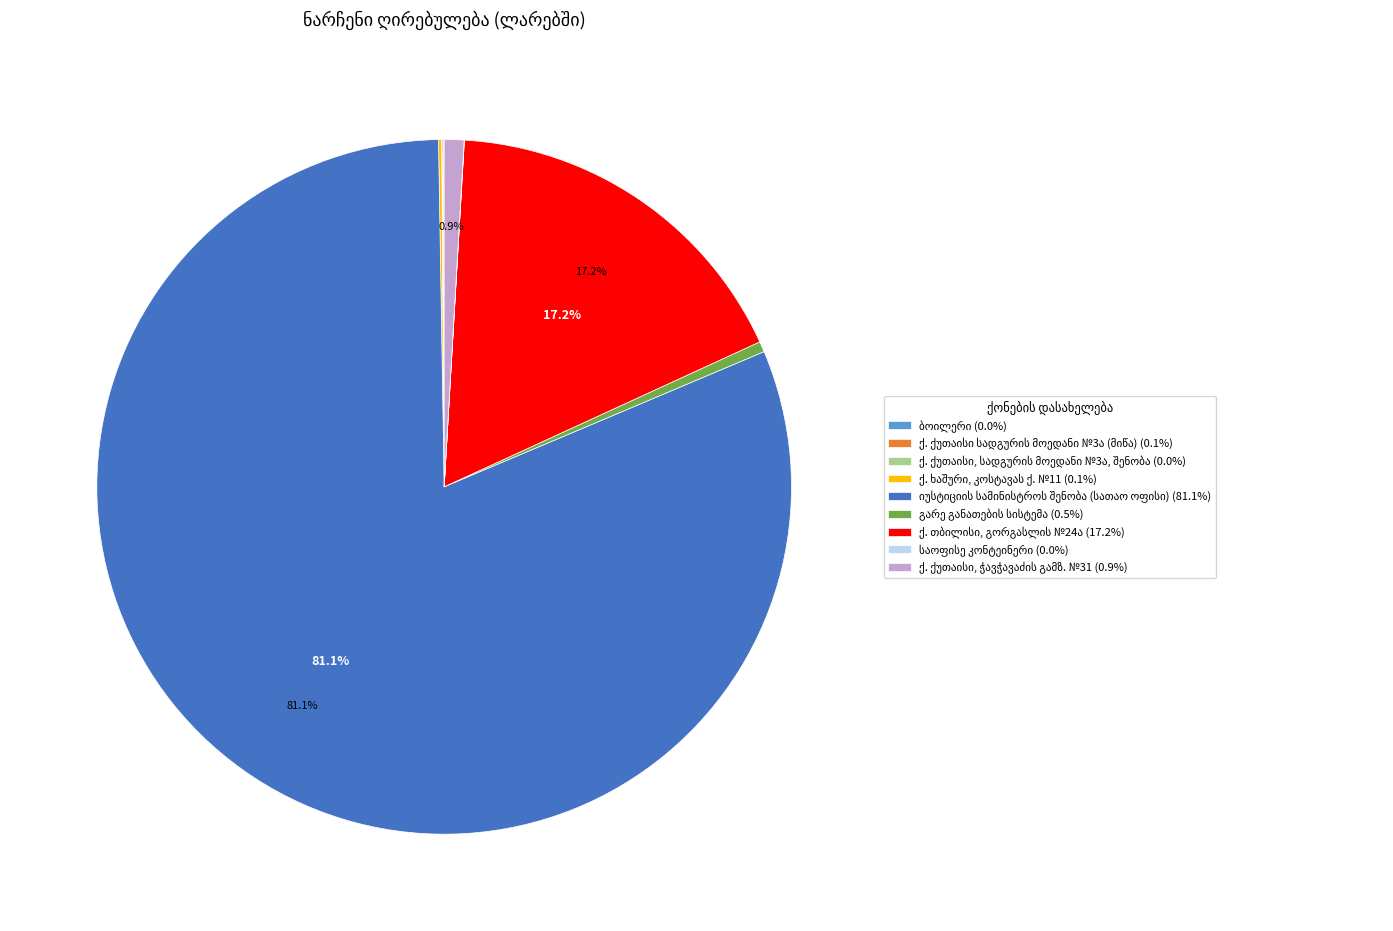

Is there a majority slice in this chart?

Yes